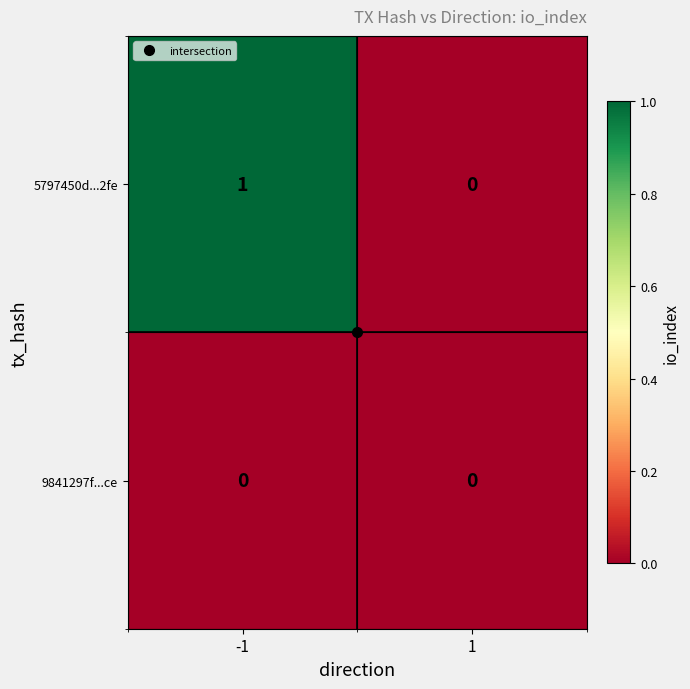

Which series changed the most between -1 and 1?

5797450d...2fe